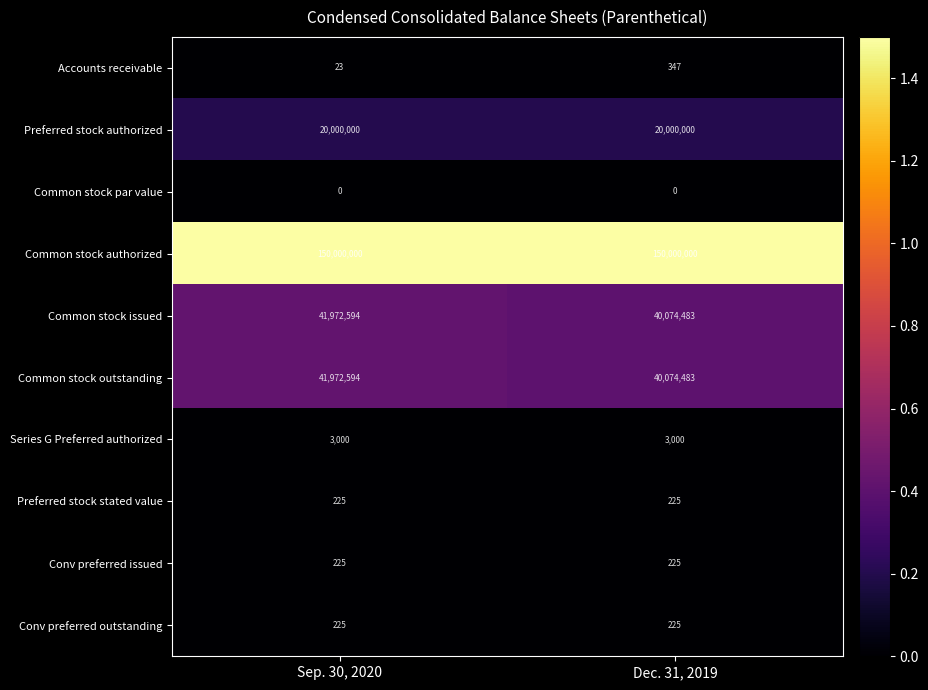

What is the maximum value for Common stock authorized?

150000000